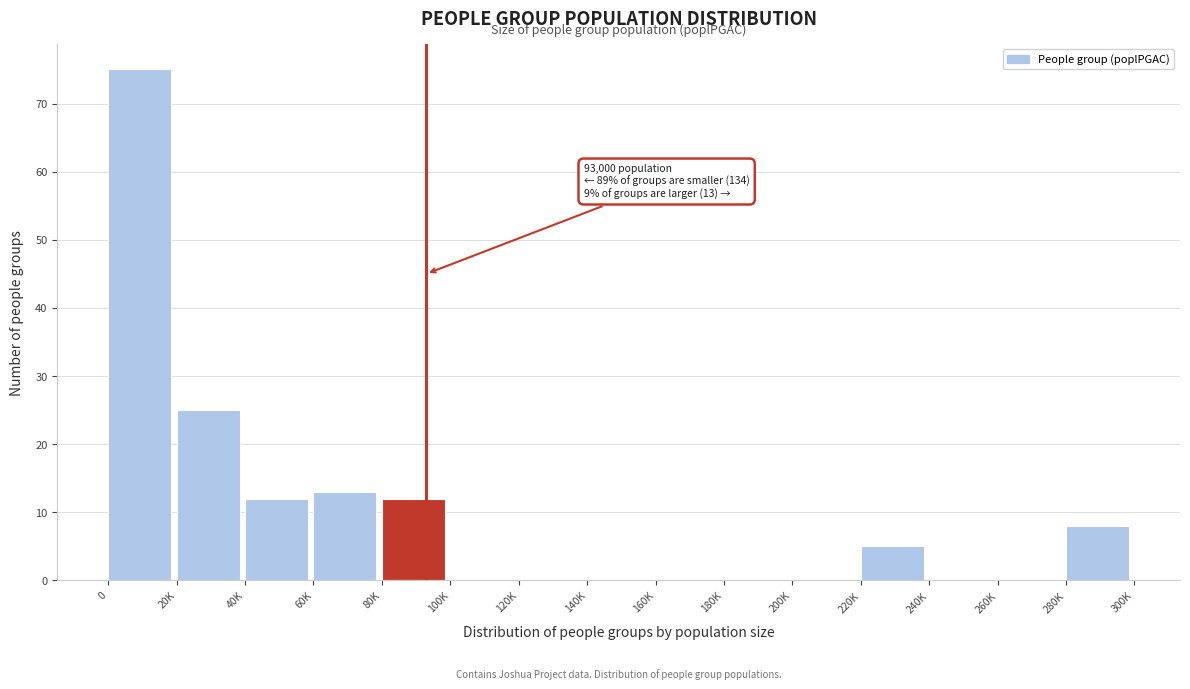

Reading left to right, extract all data points from this chart.

0=75	20K=25	40K=12	60K=13	80K=12	100K=0	120K=0	140K=0	160K=0	180K=0	200K=0	220K=5	240K=0	260K=0	280K=8